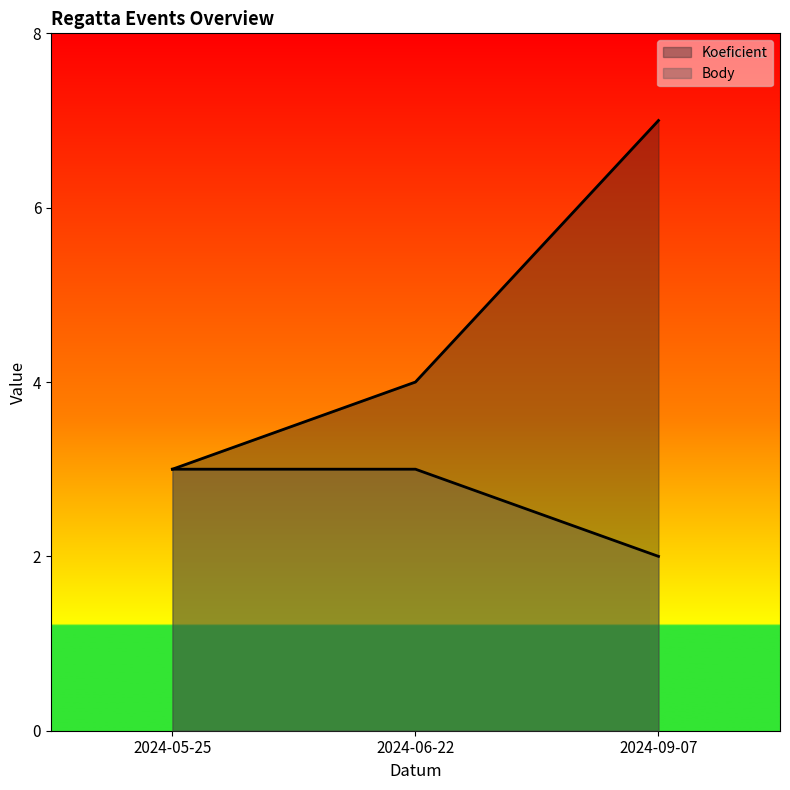

How many data points in Koeficient are above 4?

1